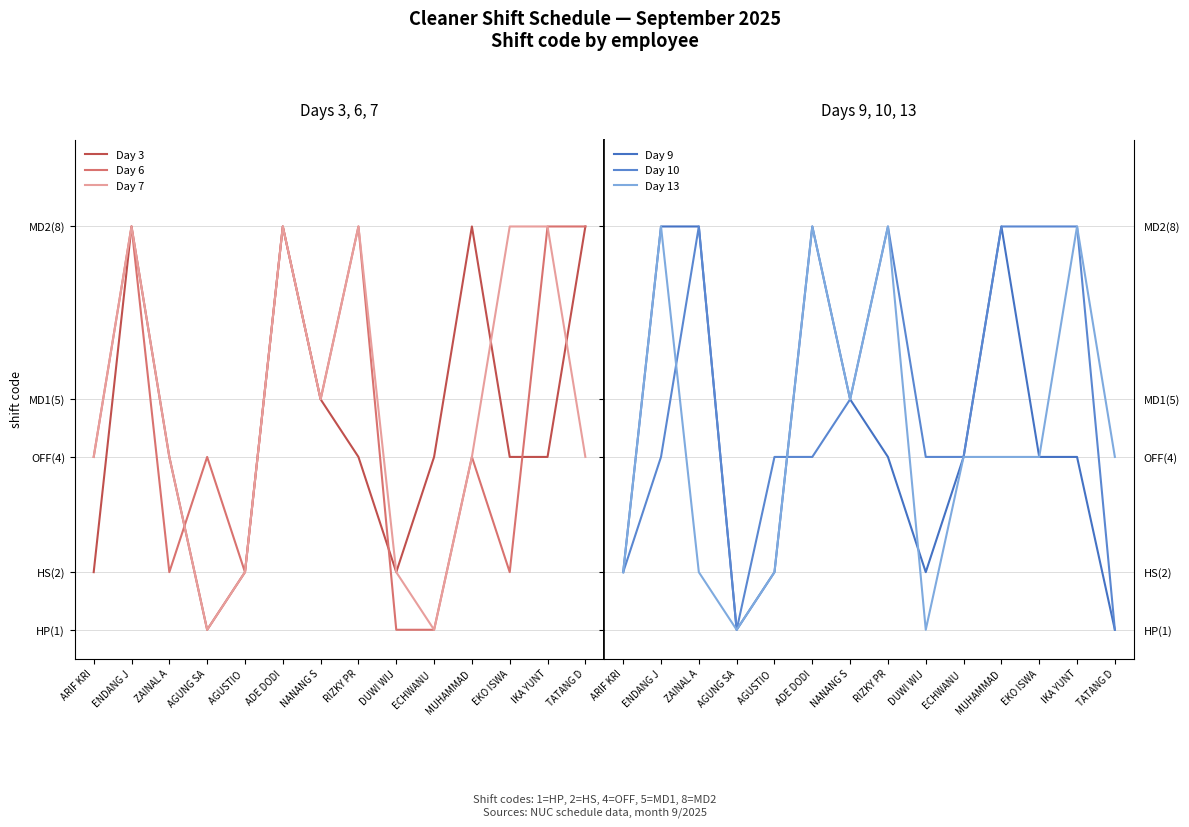

Count the Day 9 values in the range 2 to 8.

12